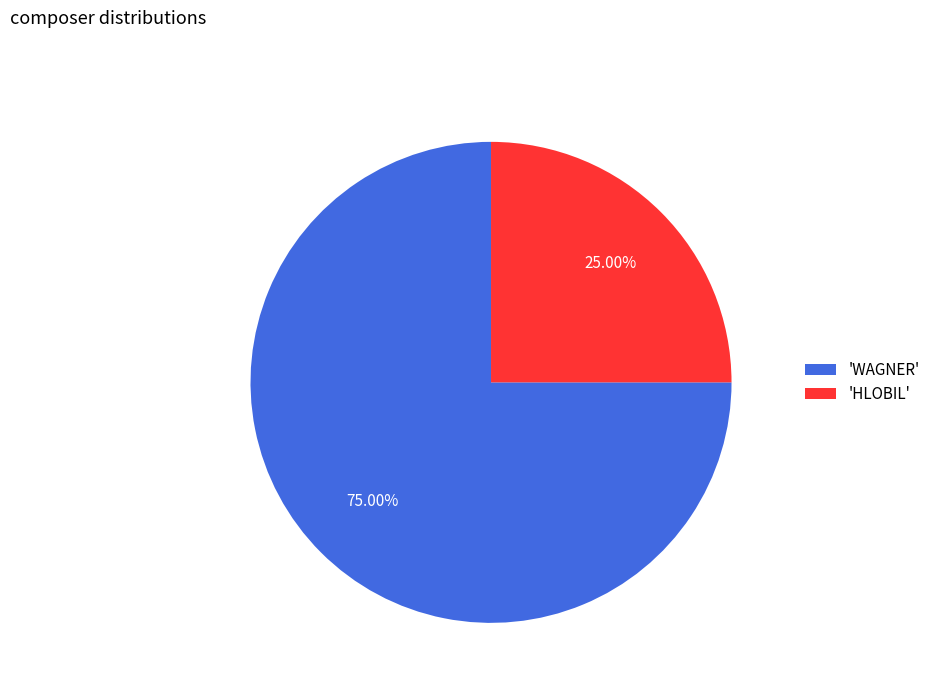

Which slice represents more than half of the pie?

'WAGNER'